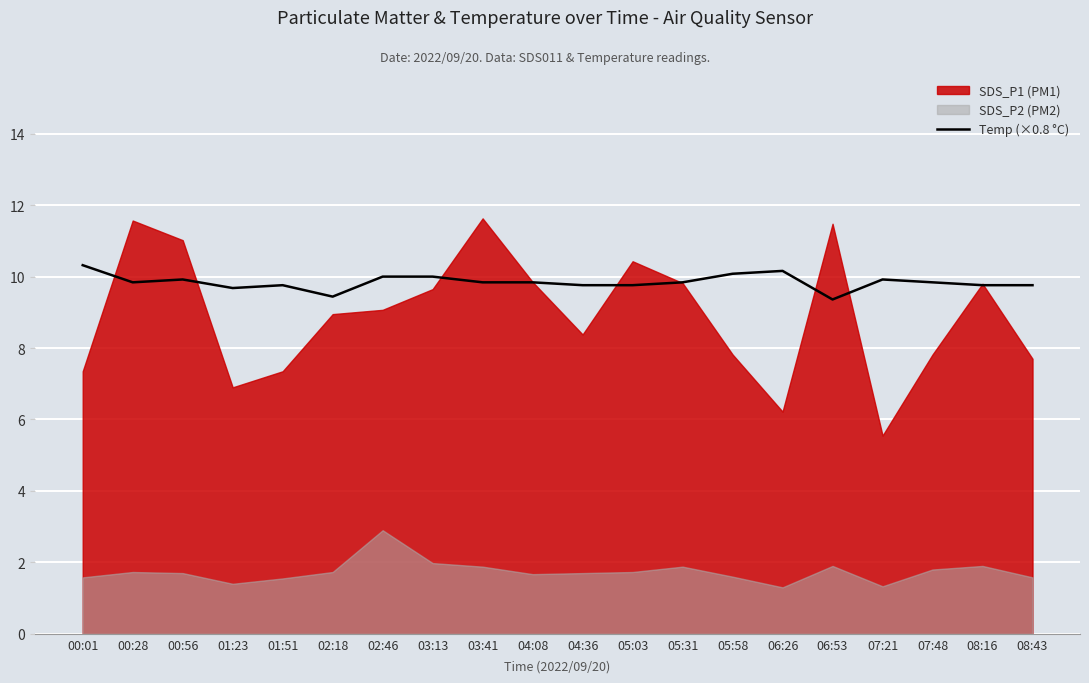

True or false: Temp (×0.8 °C) has a value of 16.7 at 06:53.

False